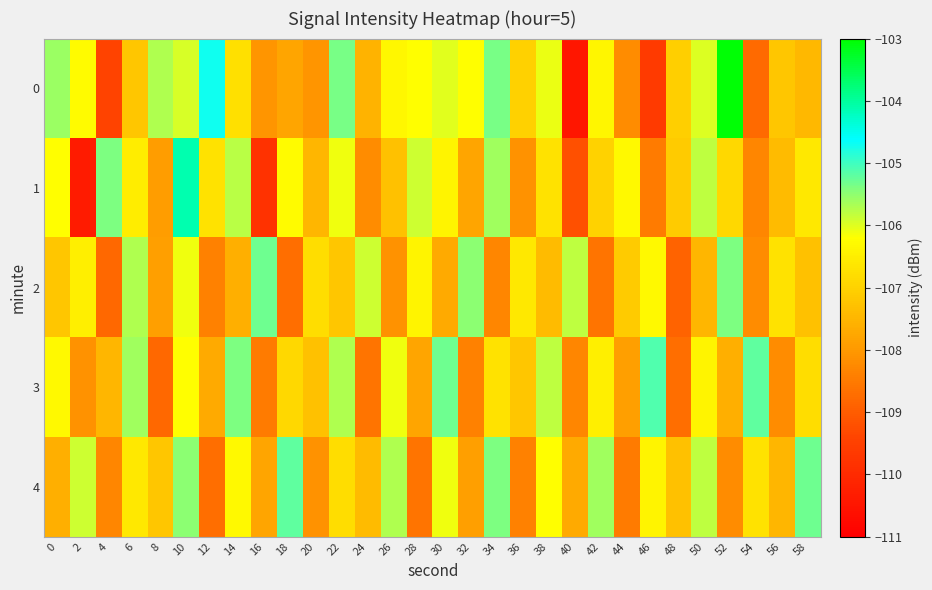

Reading left to right, extract all data points from this chart.

0: 0=-105.6	2=-106.3	4=-109.4	6=-107.2	8=-105.7	10=-106.0	12=-104.7	14=-106.7	16=-108.0	18=-107.8	20=-108.1	22=-105.4	24=-107.5	26=-106.3	28=-106.2	30=-106.0	32=-106.2	34=-105.4	36=-107.0	38=-106.1	40=-110.4	42=-106.4	44=-108.2	46=-109.6	48=-107.0	50=-106.0	52=-103.1	54=-108.8	56=-107.2	58=-107.5
1: 0=-106.2	2=-110.3	4=-105.4	6=-106.5	8=-107.9	10=-104.1	12=-106.7	14=-105.8	16=-109.8	18=-106.3	20=-107.5	22=-106.1	24=-108.2	26=-107.3	28=-105.9	30=-106.4	32=-107.8	34=-105.6	36=-108.1	38=-106.7	40=-109.2	42=-107.0	44=-106.3	46=-108.5	48=-107.1	50=-105.8	52=-106.9	54=-108.3	56=-107.4	58=-106.6
2: 0=-107.2	2=-106.5	4=-108.8	6=-105.7	8=-107.9	10=-106.1	12=-108.4	14=-107.6	16=-105.3	18=-108.7	20=-106.8	22=-107.2	24=-105.9	26=-108.1	28=-106.4	30=-107.7	32=-105.5	34=-108.3	36=-106.6	38=-107.4	40=-105.8	42=-108.6	44=-107.1	46=-106.3	48=-108.9	50=-107.5	52=-105.4	54=-108.2	56=-106.7	58=-107.3
3: 0=-106.3	2=-108.1	4=-107.5	6=-105.6	8=-108.8	10=-106.2	12=-107.7	14=-105.4	16=-108.5	18=-106.9	20=-107.3	22=-105.7	24=-108.6	26=-106.1	28=-107.8	30=-105.3	32=-108.4	34=-106.7	36=-107.2	38=-105.8	40=-108.3	42=-106.5	44=-107.9	46=-105.1	48=-108.7	50=-106.4	52=-107.6	54=-105.2	56=-108.2	58=-106.8
4: 0=-107.6	2=-105.9	4=-108.3	6=-106.6	8=-107.2	10=-105.5	12=-108.7	14=-106.3	16=-107.8	18=-105.2	20=-108.1	22=-106.8	24=-107.4	26=-105.7	28=-108.6	30=-106.1	32=-107.9	34=-105.4	36=-108.4	38=-106.2	40=-107.7	42=-105.6	44=-108.5	46=-106.4	48=-107.3	50=-105.8	52=-108.2	54=-106.7	56=-107.5	58=-105.3